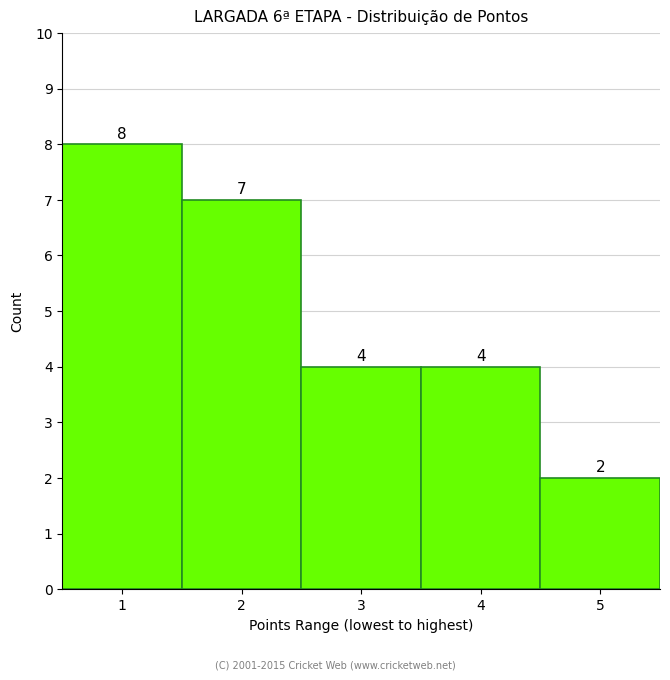

Reading left to right, extract all data points from this chart.

1=8	2=7	3=4	4=4	5=2